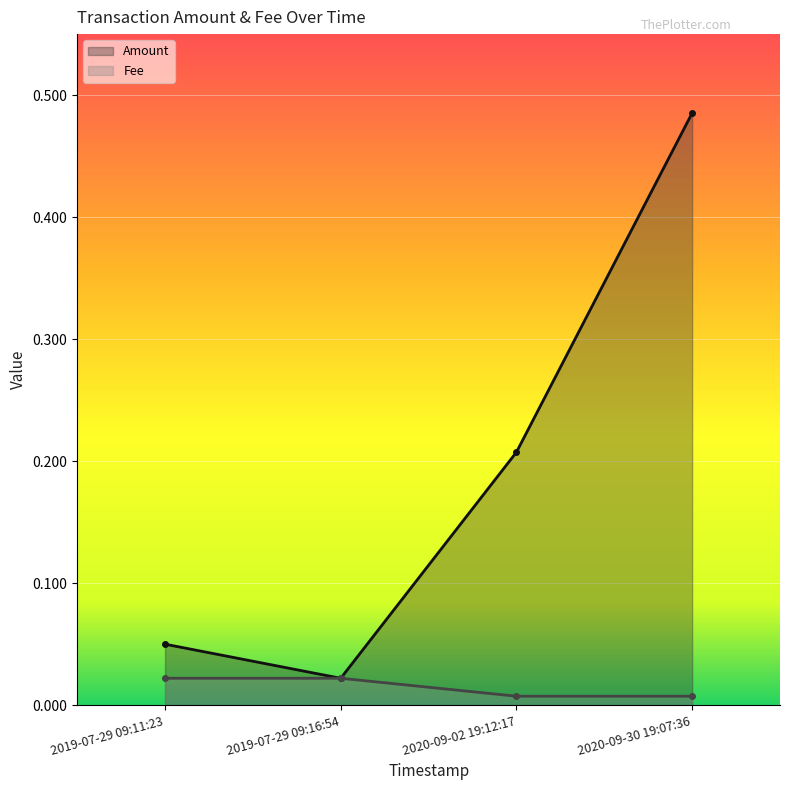

What is the approximate value of Amount at 2019-07-29 09:11:23?

0.1